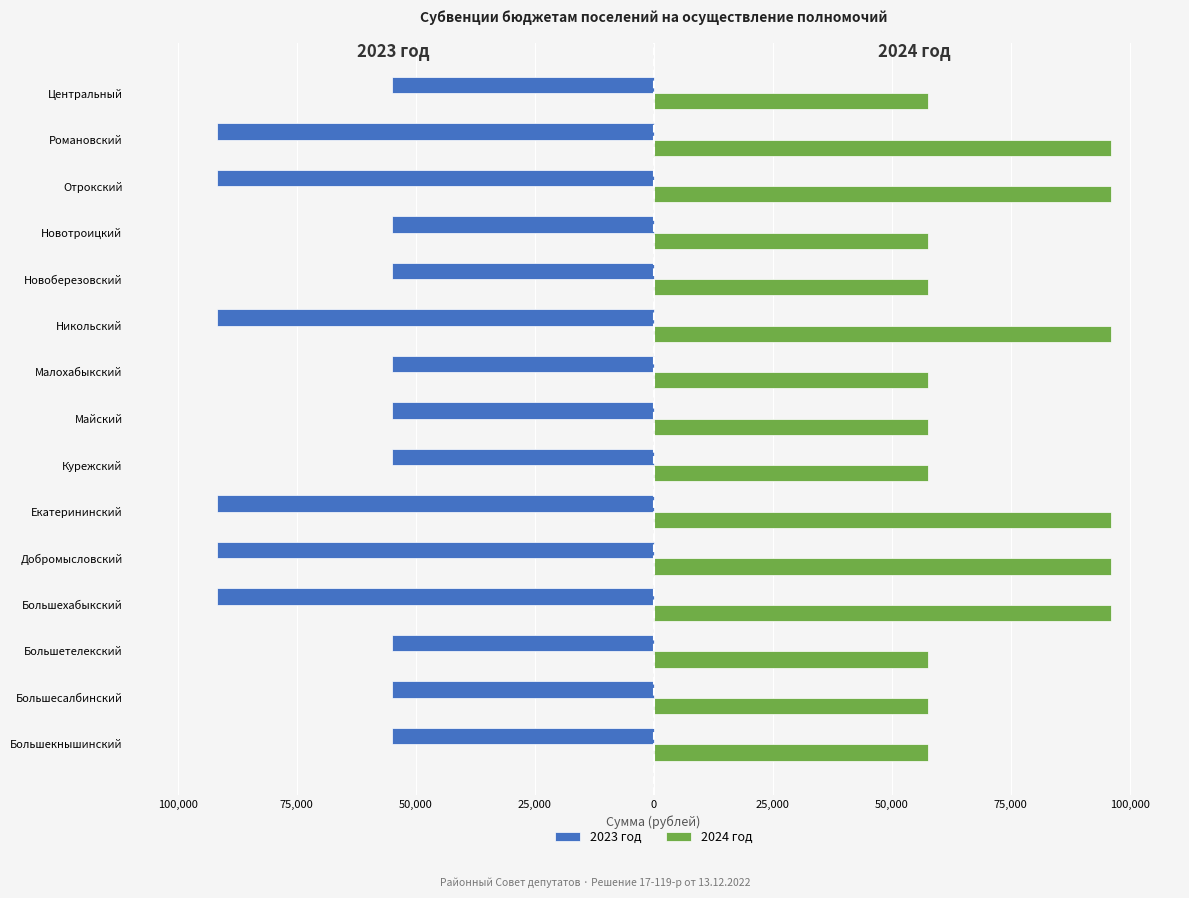

What are all the series names shown in the legend?

2023 год, 2024 год